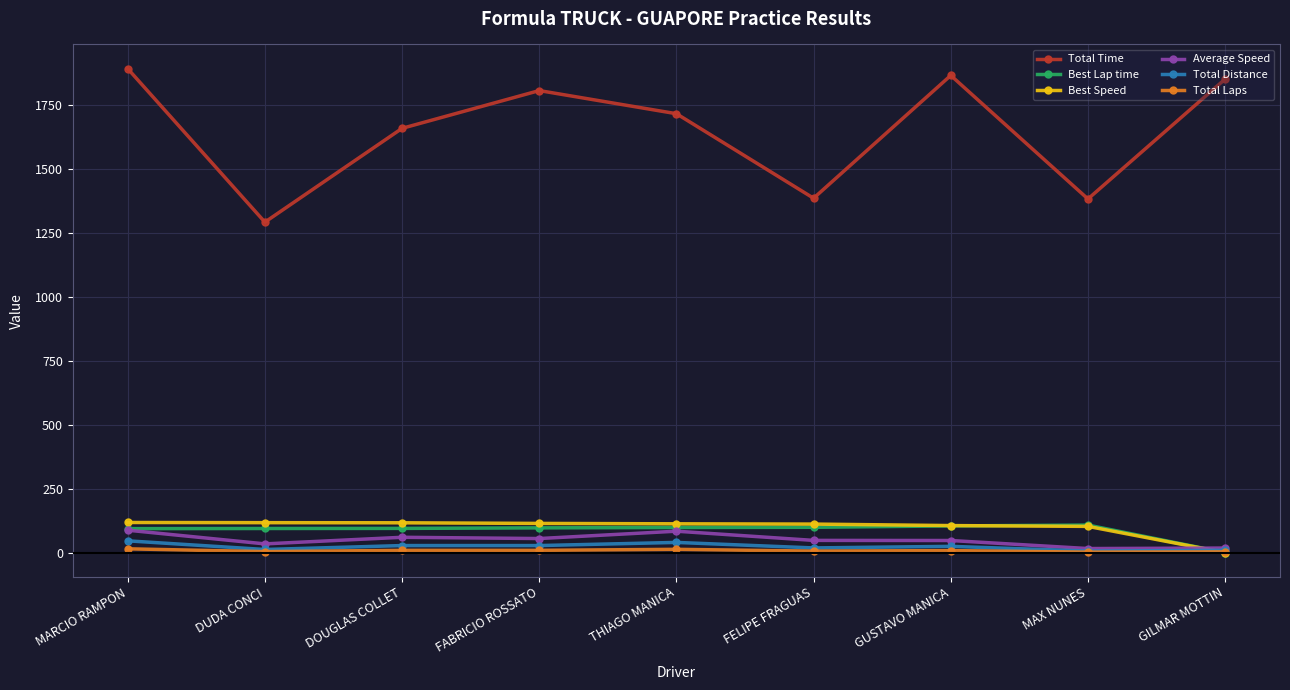

Which series changed the most between DOUGLAS COLLET and FELIPE FRAGUAS?

Total Time